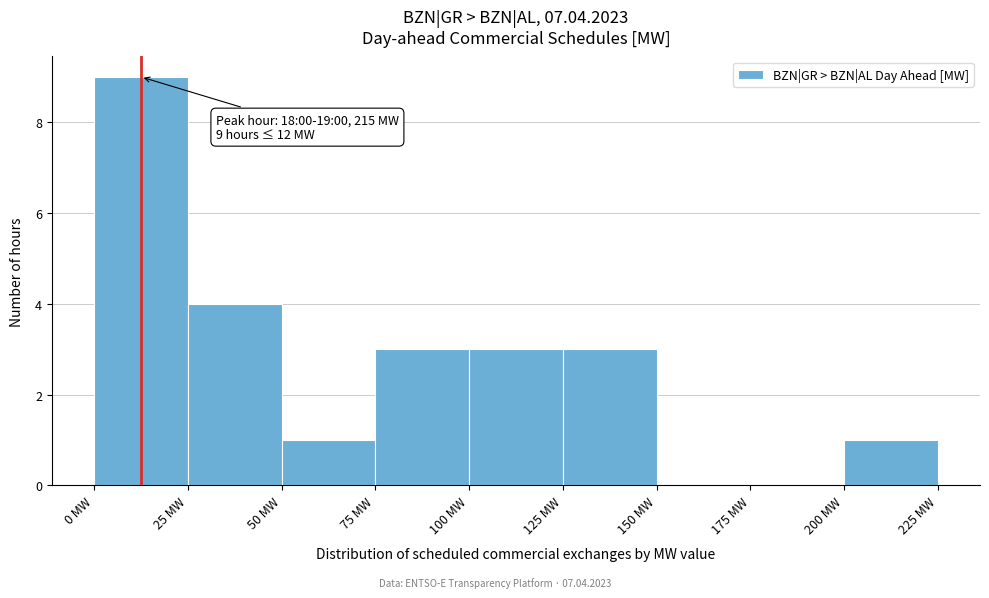

Over which range of the x-axis is the bar tallest?

0 to 25